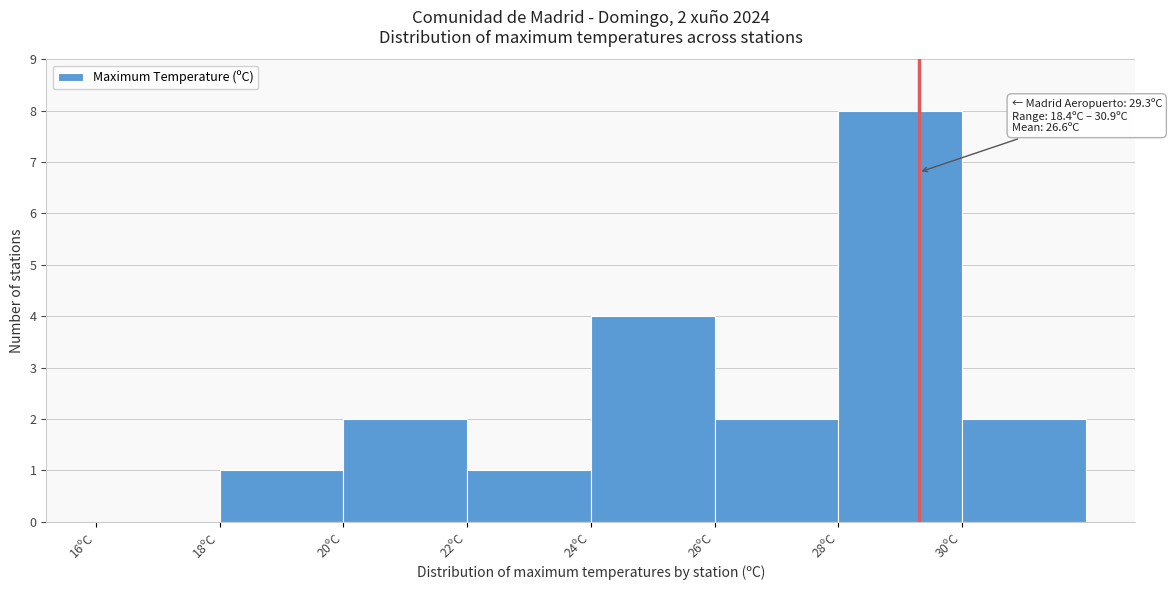

Over which range of the x-axis is the bar tallest?

28 to 30